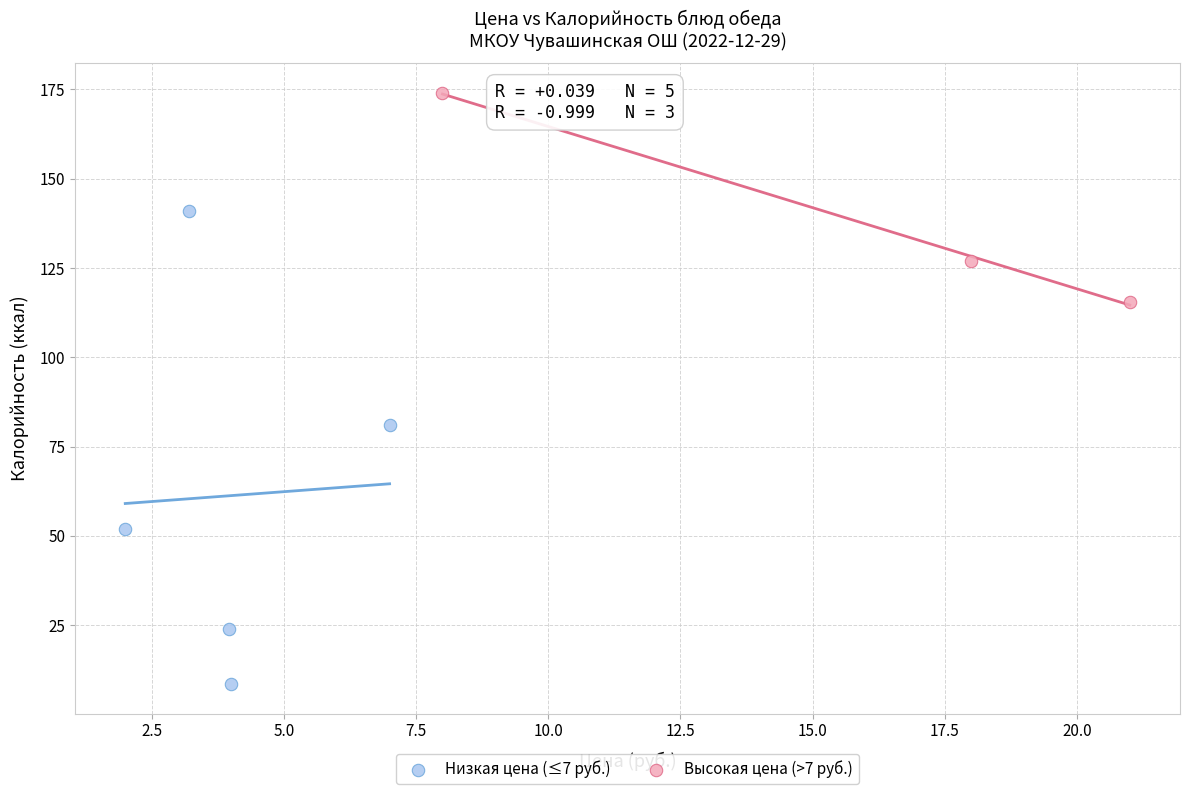

Which series reaches the minimum Y coordinate?

Низкая цена (≤7 руб.)